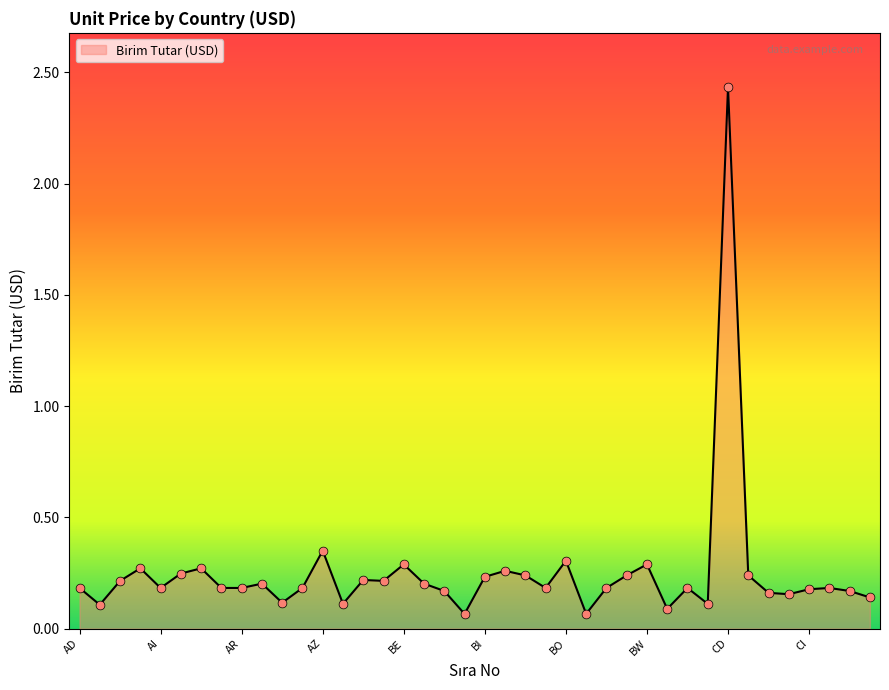

Does the chart have visible grid lines?

No